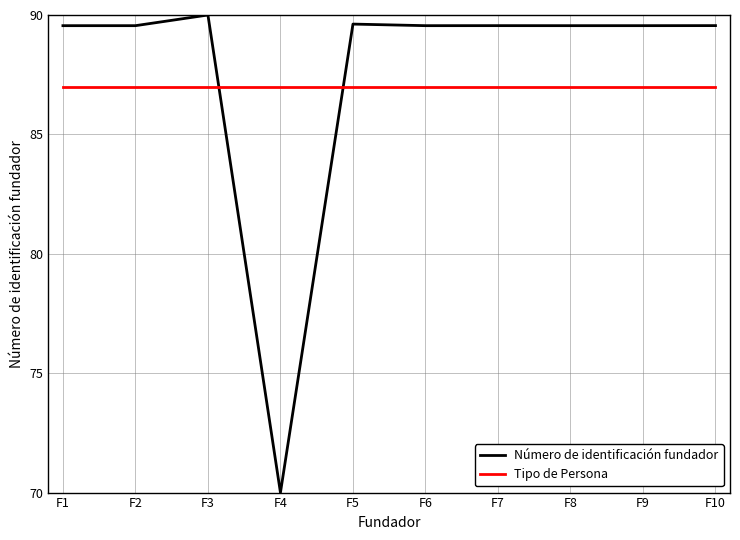

After their last crossing, which series has the higher values: Tipo de Persona or Número de identificación fundador?

Número de identificación fundador